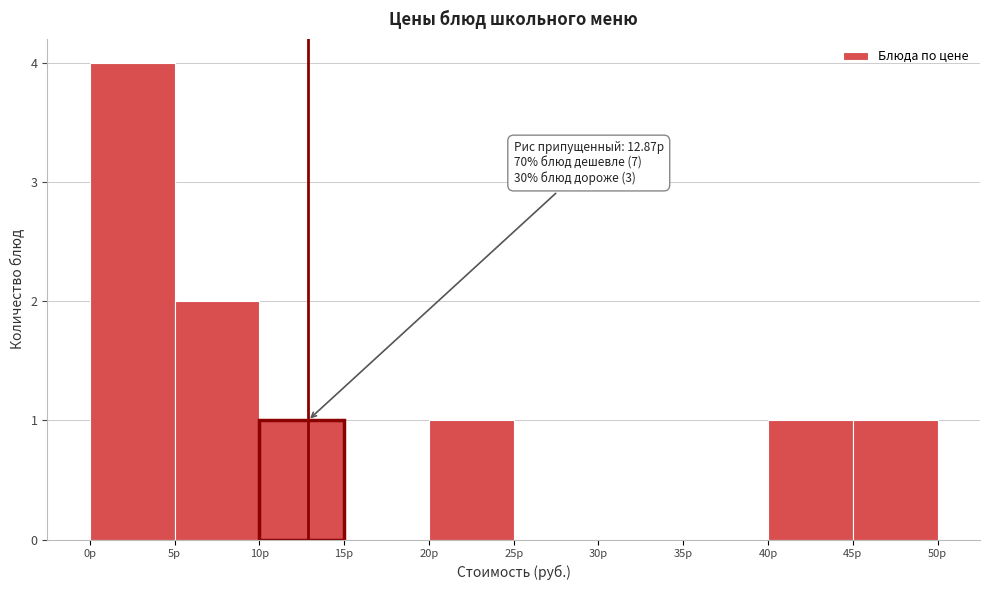

Which range on the x-axis has the tallest bar?

0 to 5